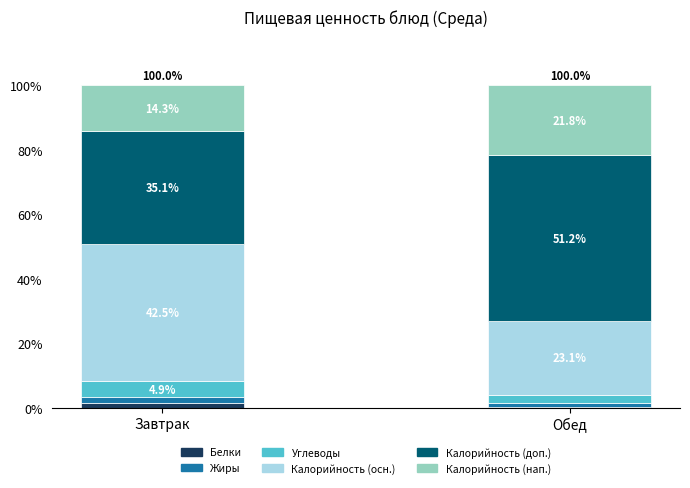

At which label does Белки reach its minimum?

Обед